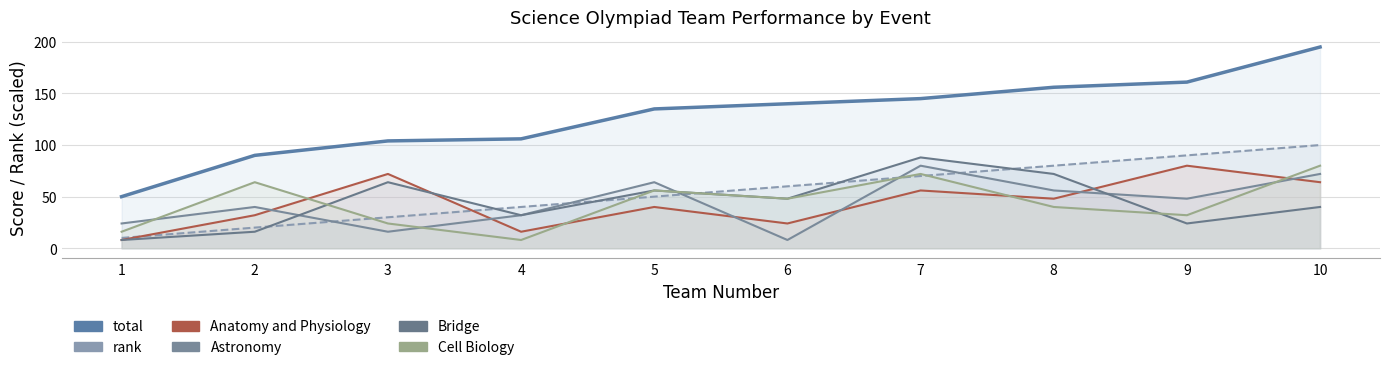

Which category has the lowest value in the Astronomy series?

6